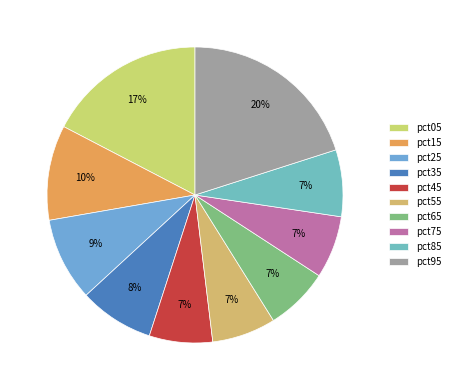

What is the largest slice in the pie chart?

pct95